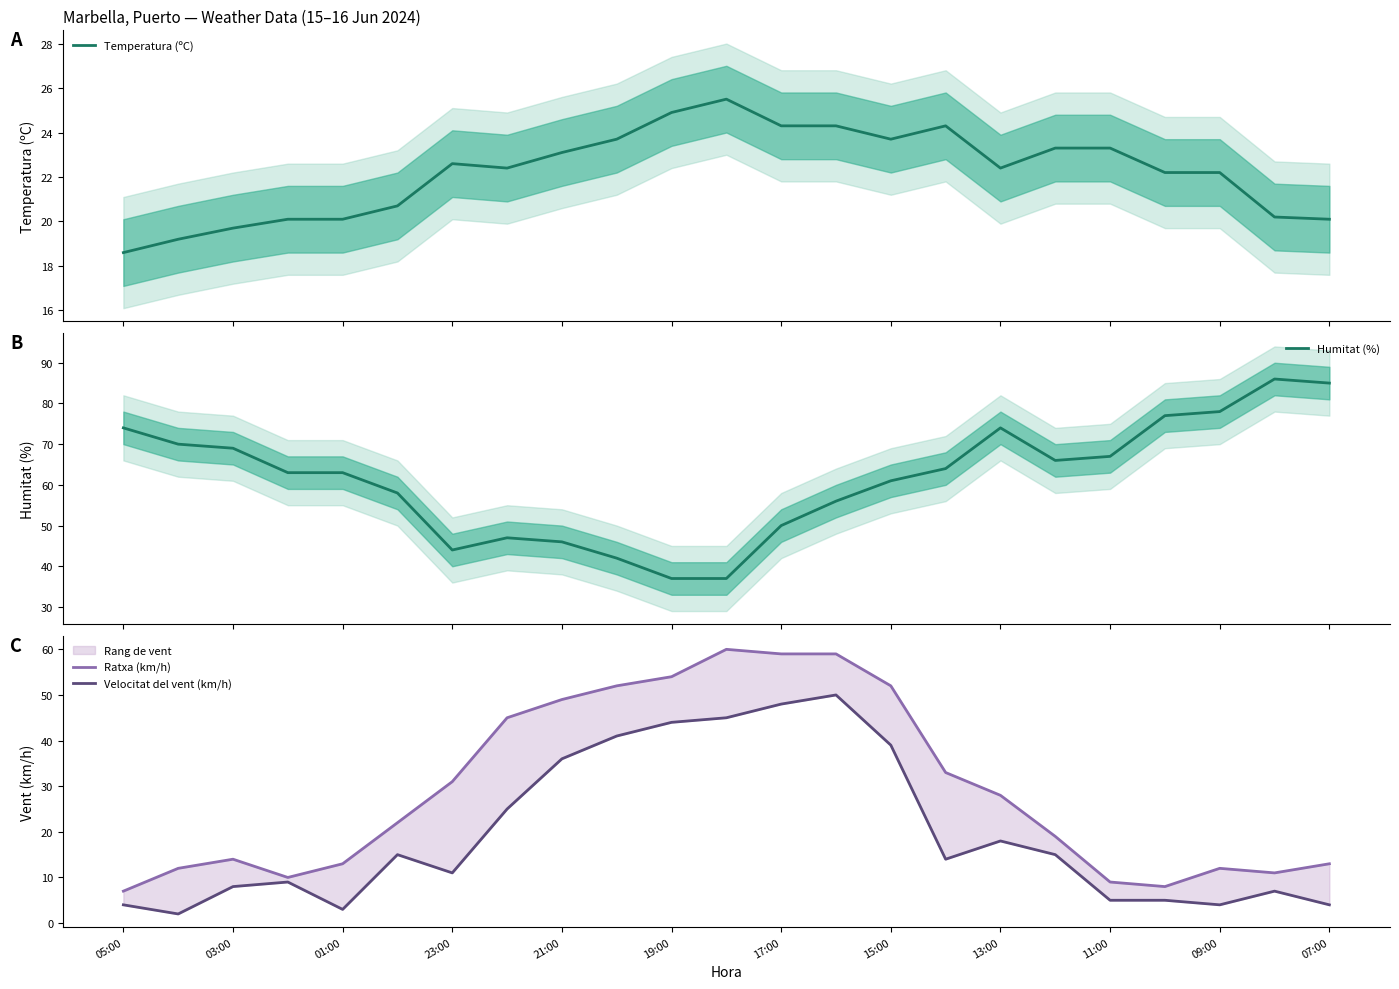

What is the difference between the maximum and second lowest values in the Velocitat del vent (km/h) series?

47.0